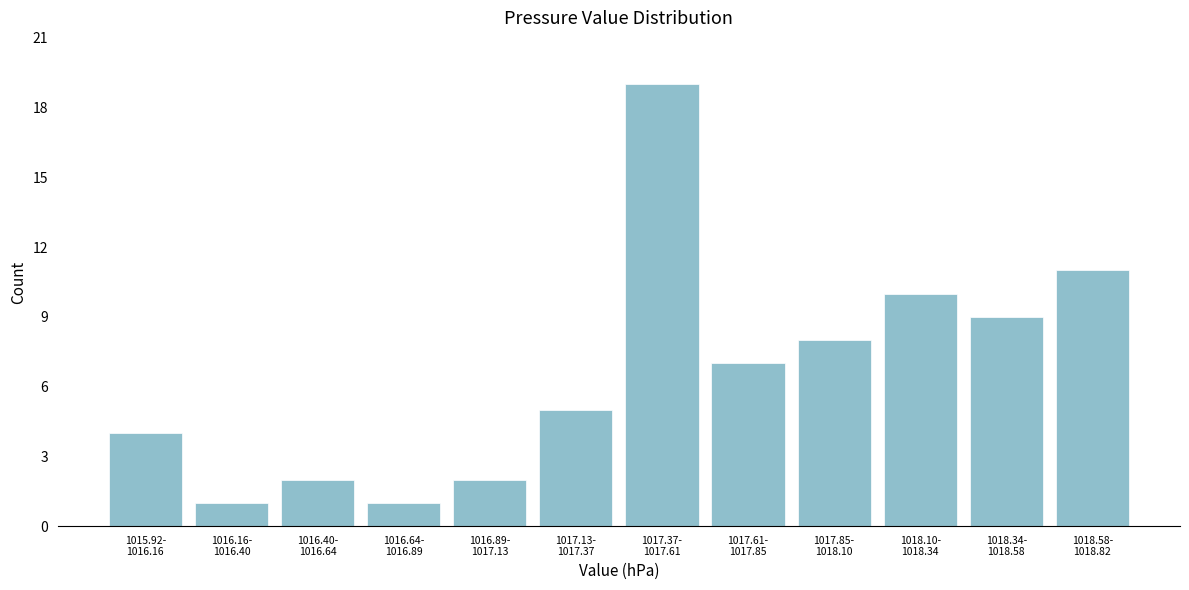

Reading left to right, extract all data points from this chart.

4	1	2	1	2	5	19	7	8	10	9	11